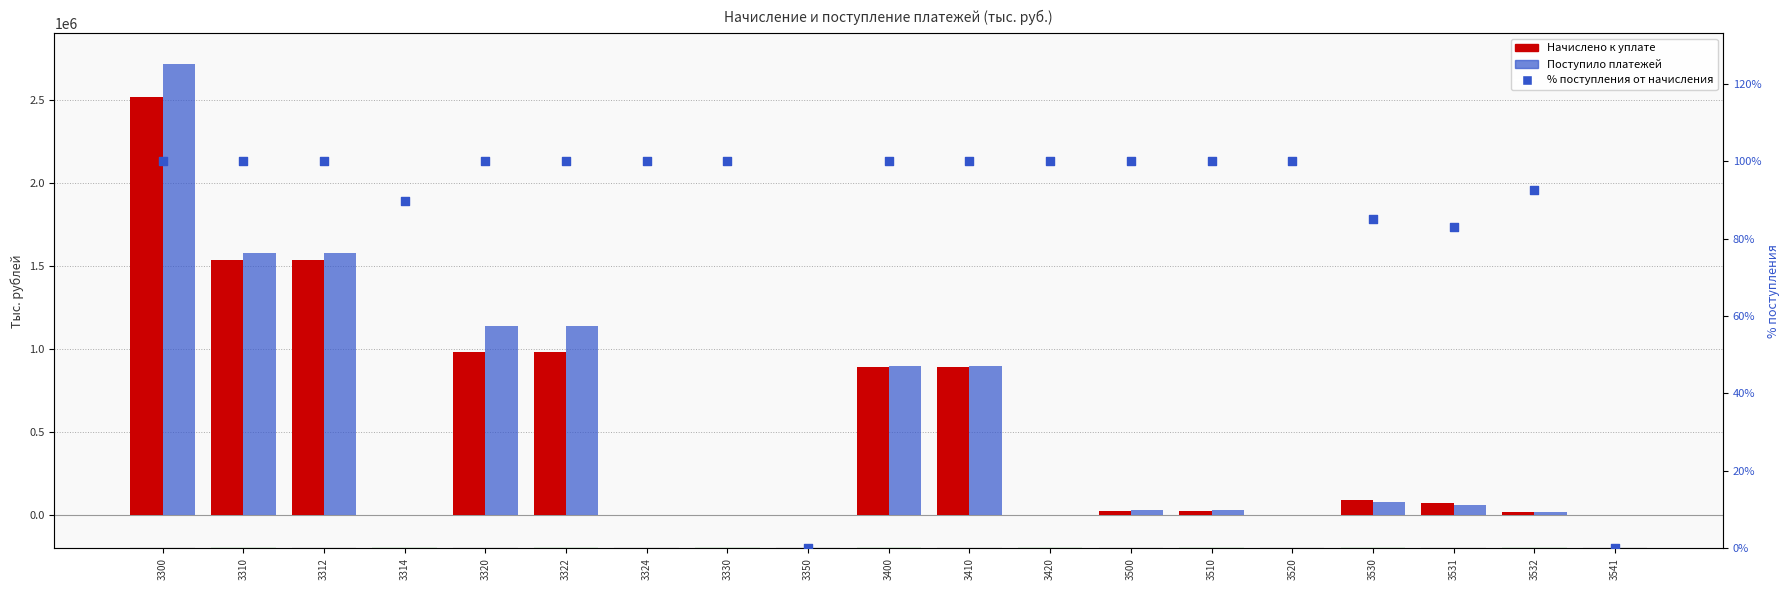

At which category is the sum across all series the highest?

3300